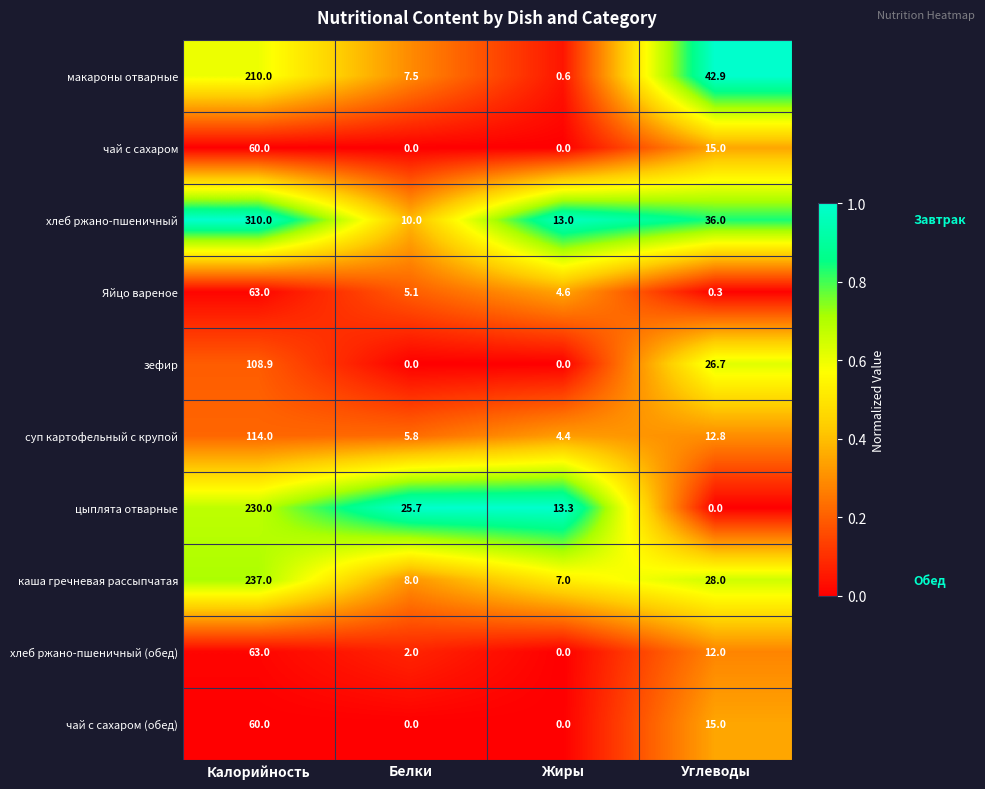

At which category is the sum across all series the highest?

Калорийность